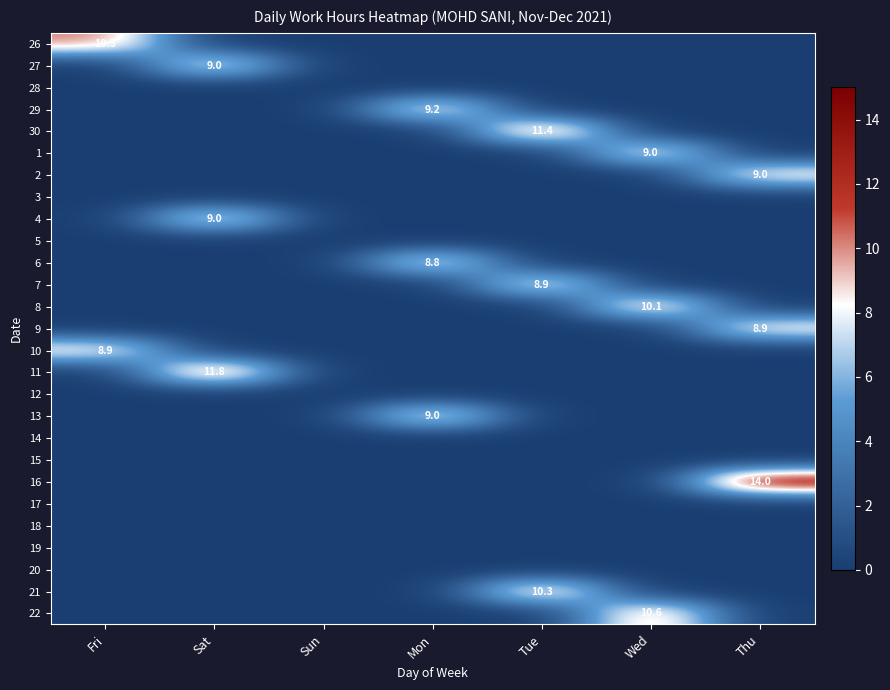

True or false: 27 has a value of 15.1 at Sat.

False